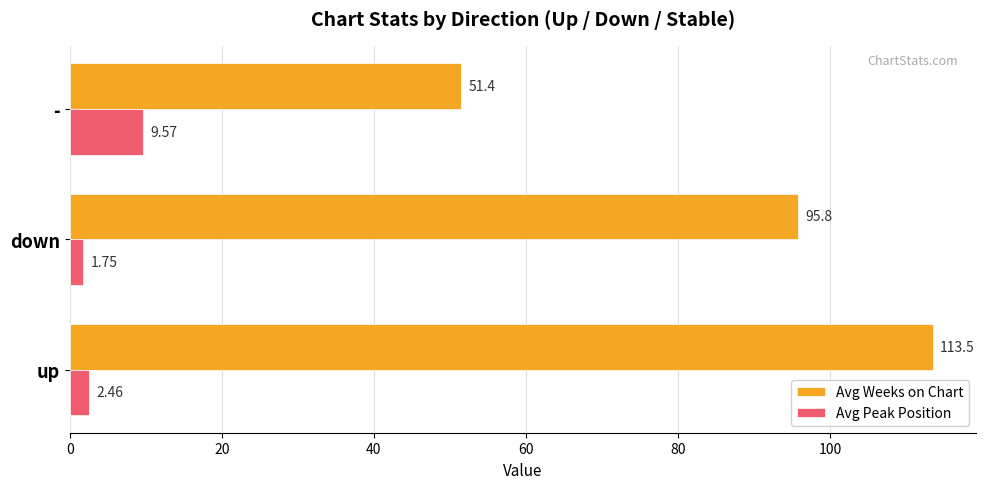

What is the sum of all Avg Weeks on Chart values?

260.7